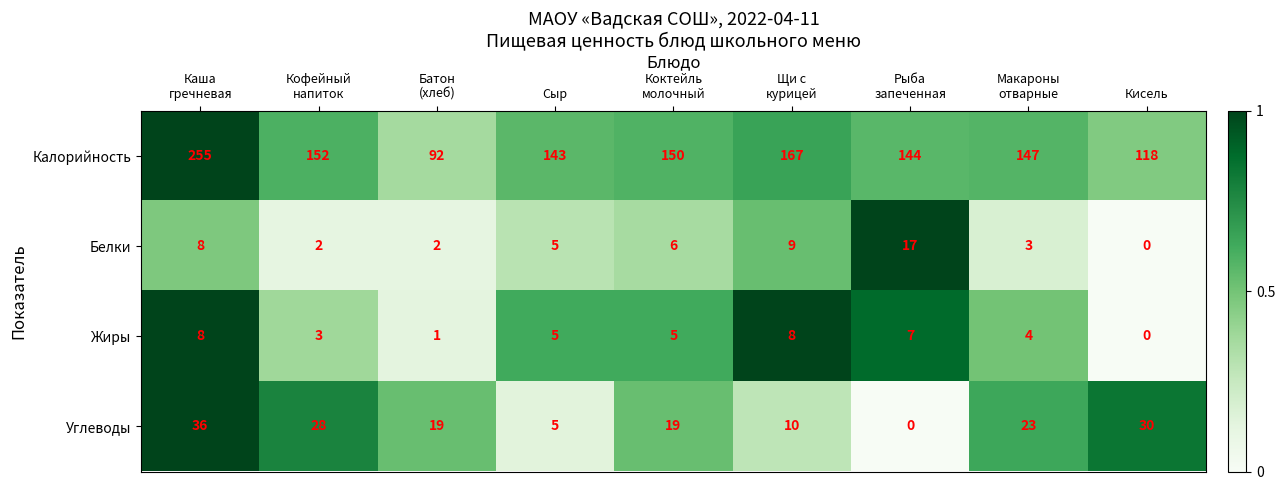

Is it true that Белки equals -8 at Кисель?

False